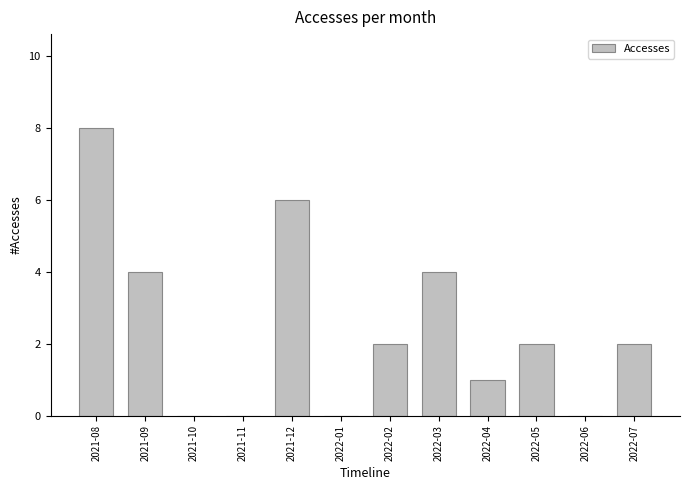

What is the greatest value displayed?

8